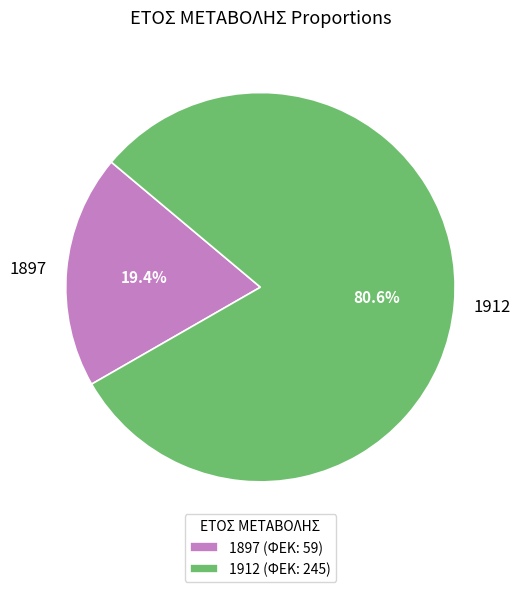

Which has a higher value, 1912 or 1897?

1912